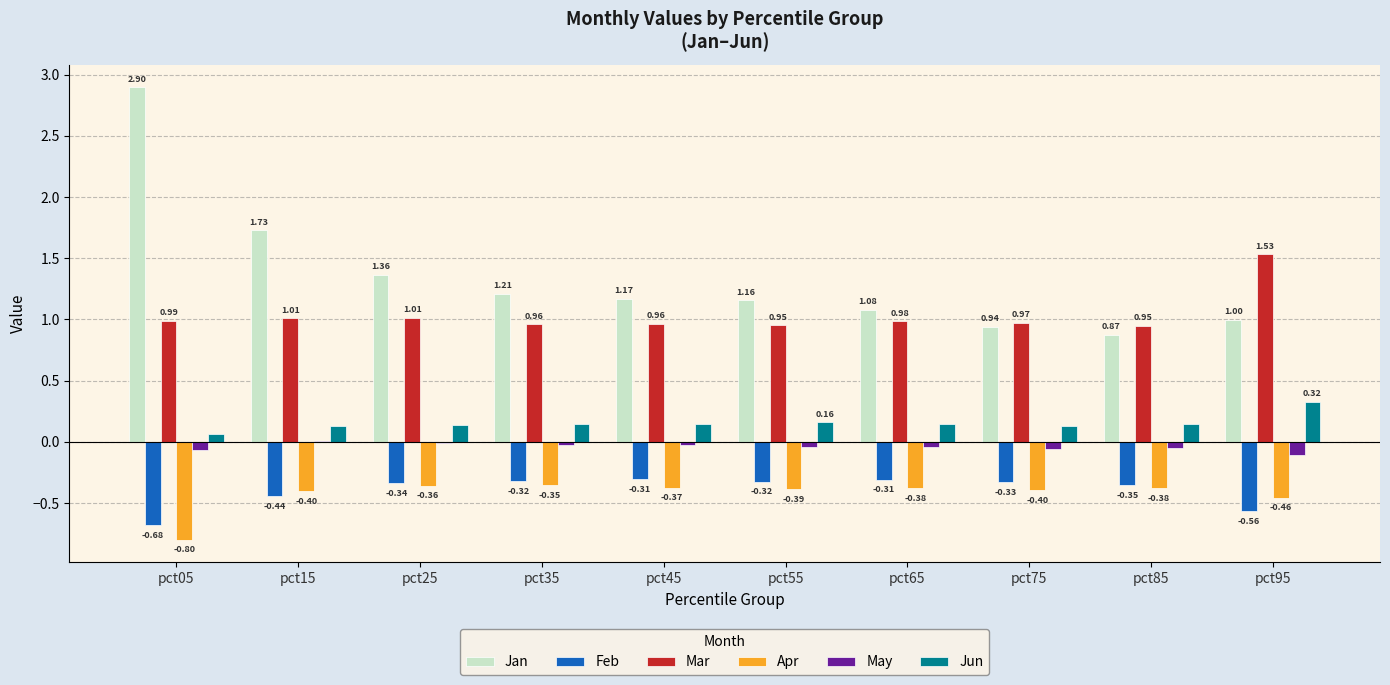

Is the value of May at pct15 greater than the value of Apr at pct95?

Yes